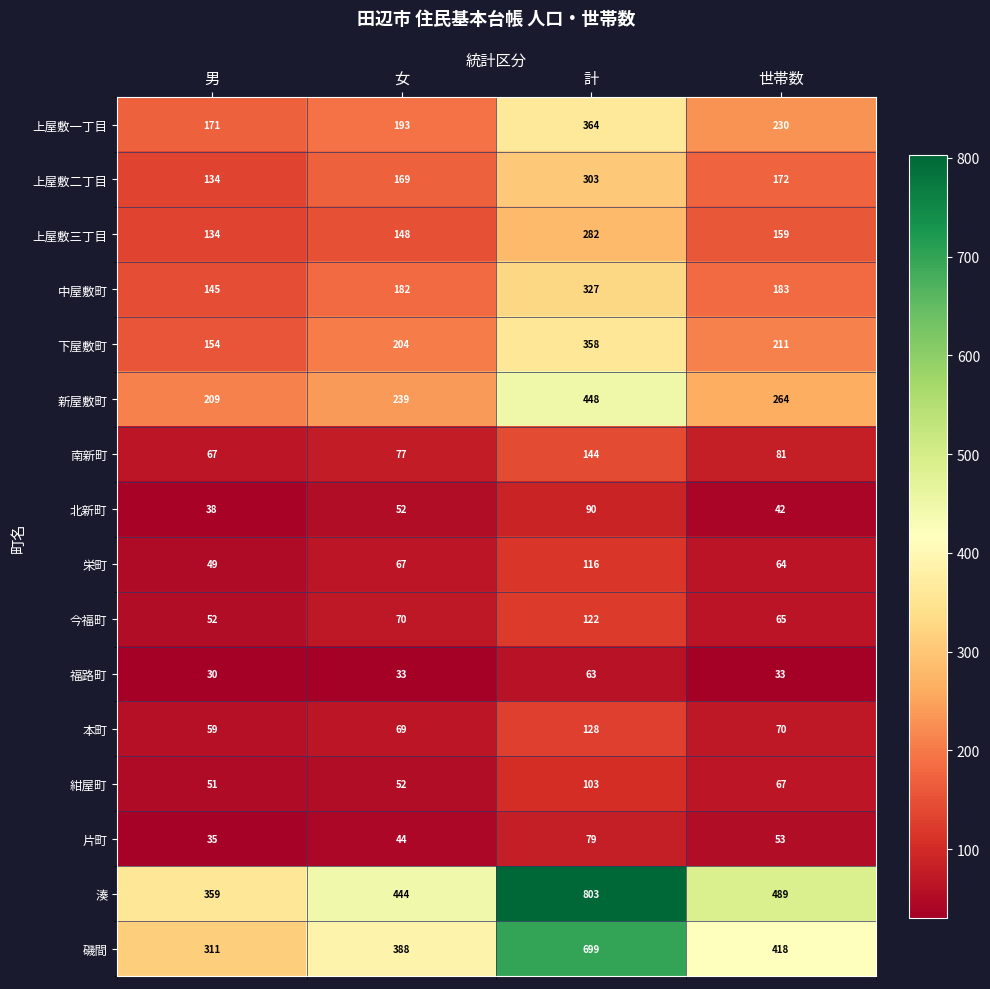

What is the difference between the maximum and minimum values in the 南新町 series?

77